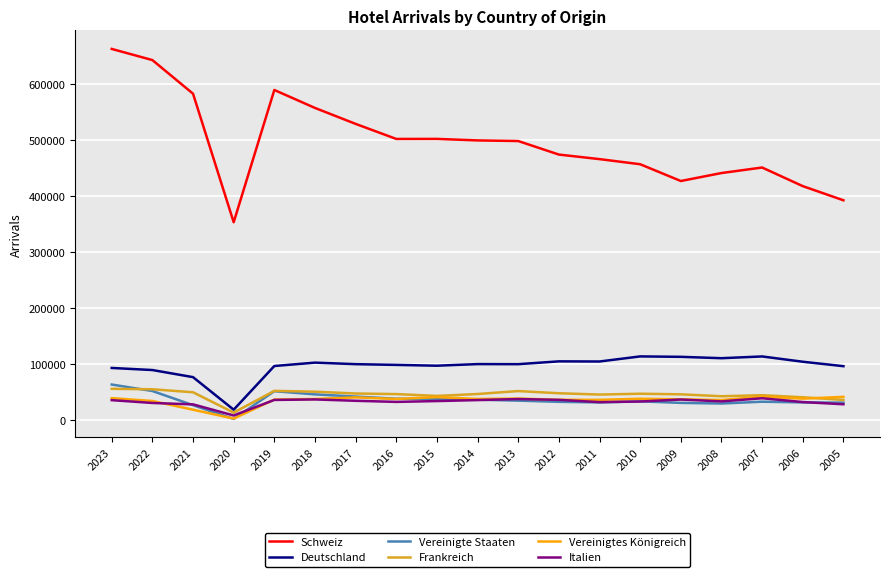

Which series has the largest range (max minus min)?

Schweiz